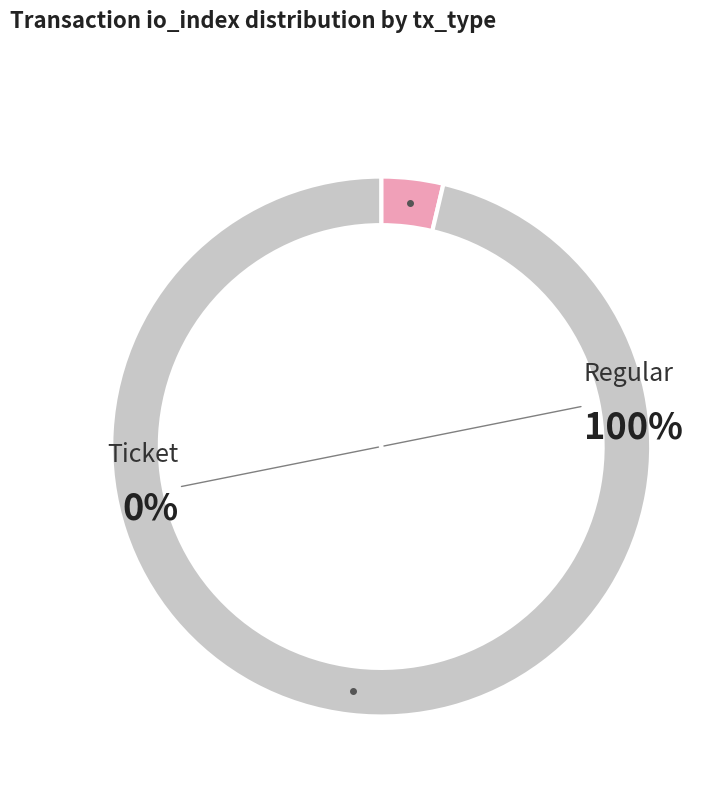

Which slice represents more than half of the pie?

Regular